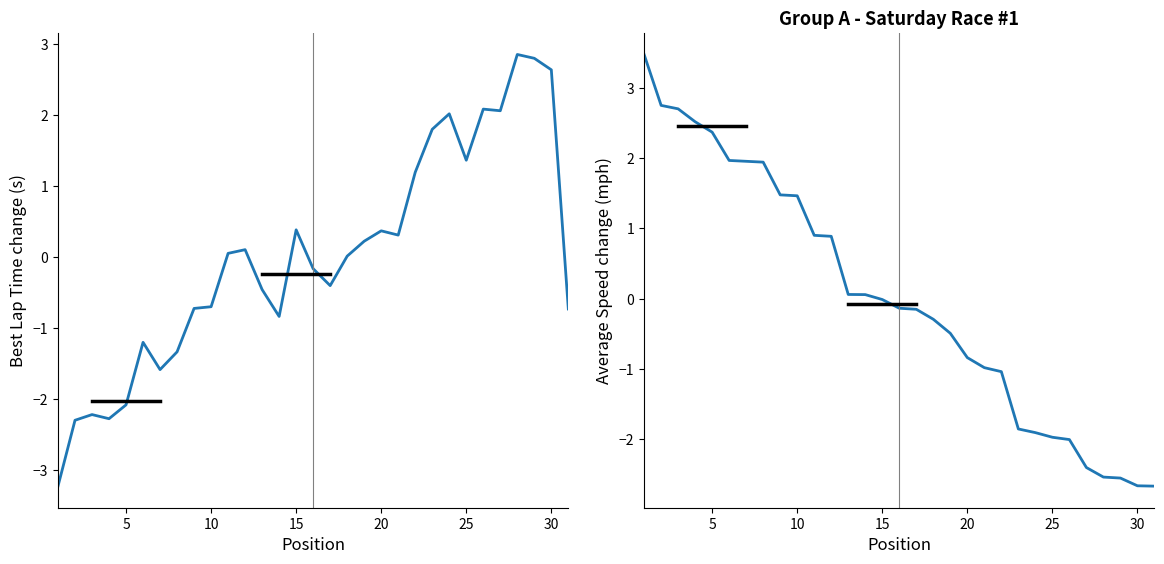

How many negative values does the Average Speed series have?

17